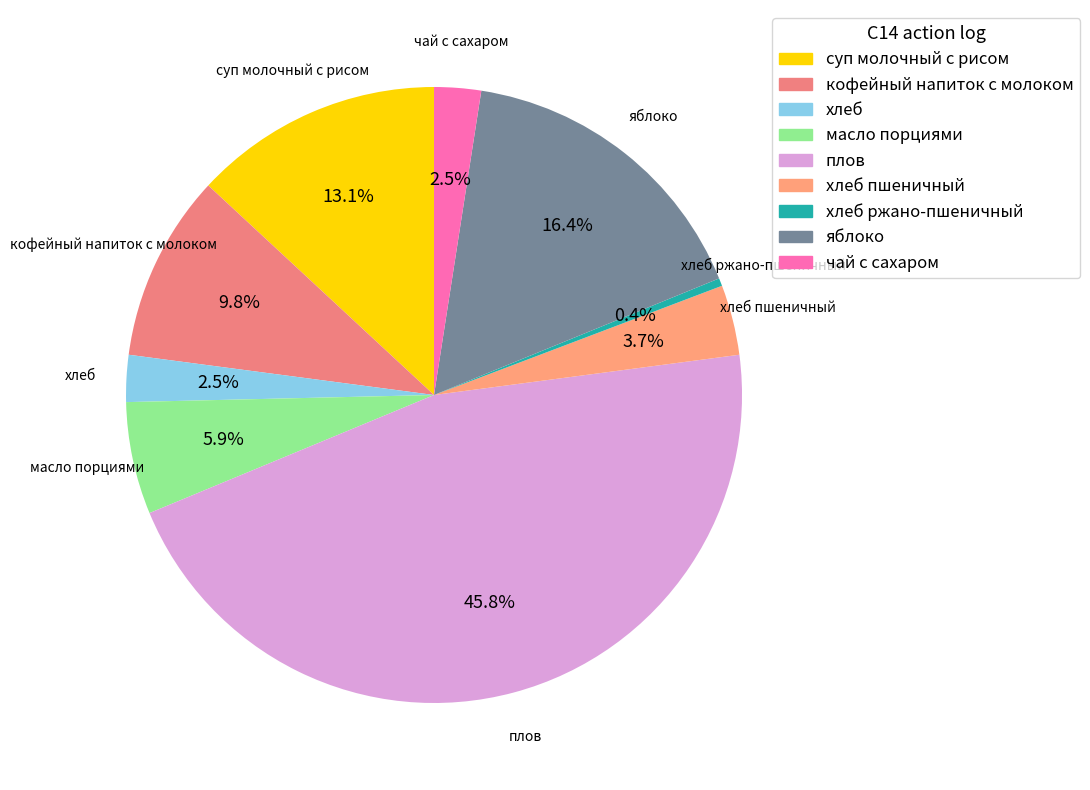

Count the number of slices in the pie.

9